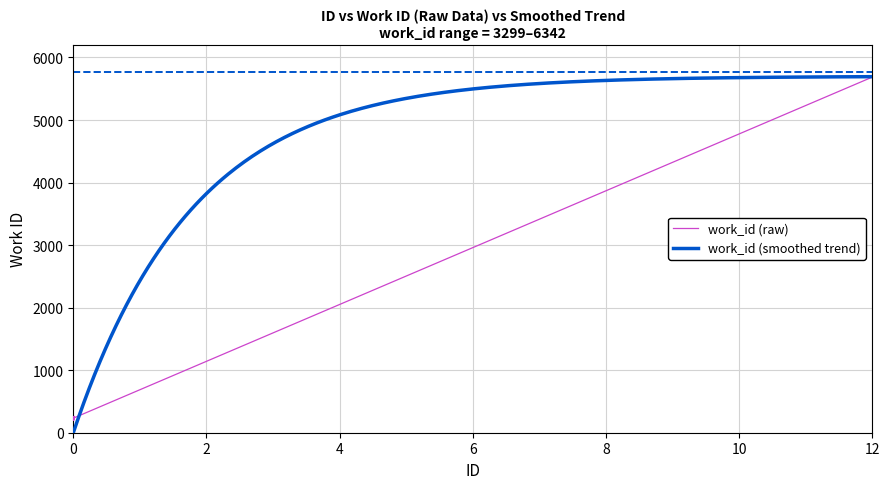

What is the lowest value of the work_id (raw) series?

197.7